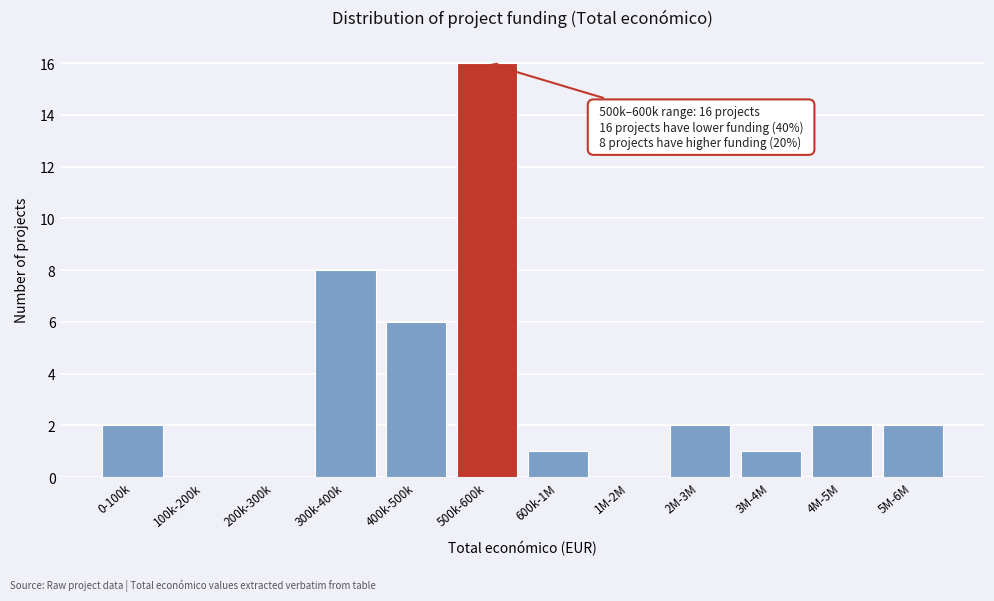

Reading left to right, transcribe all the data shown in this chart.

0-100k=2	100k-200k=0	200k-300k=0	300k-400k=8	400k-500k=6	500k-600k=16	600k-1M=1	1M-2M=0	2M-3M=2	3M-4M=1	4M-5M=2	5M-6M=2